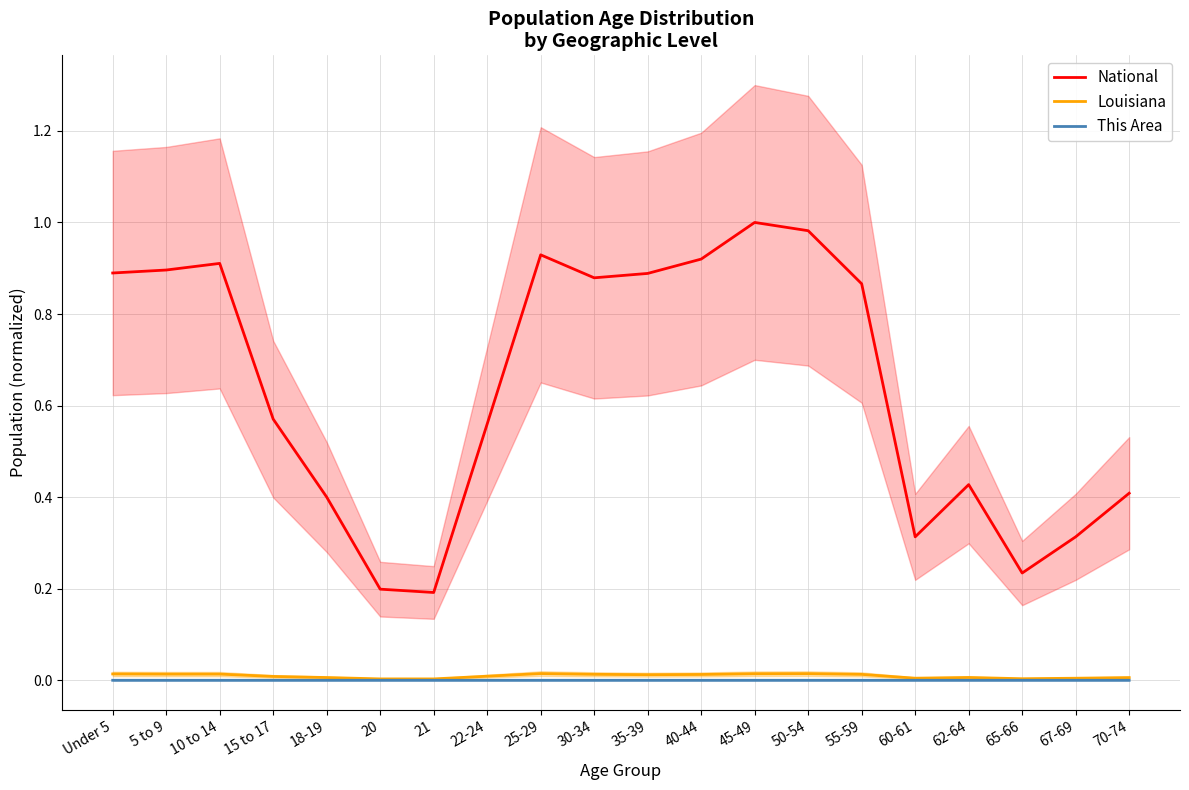

True or false: Louisiana and This Area intersect in this chart.

False